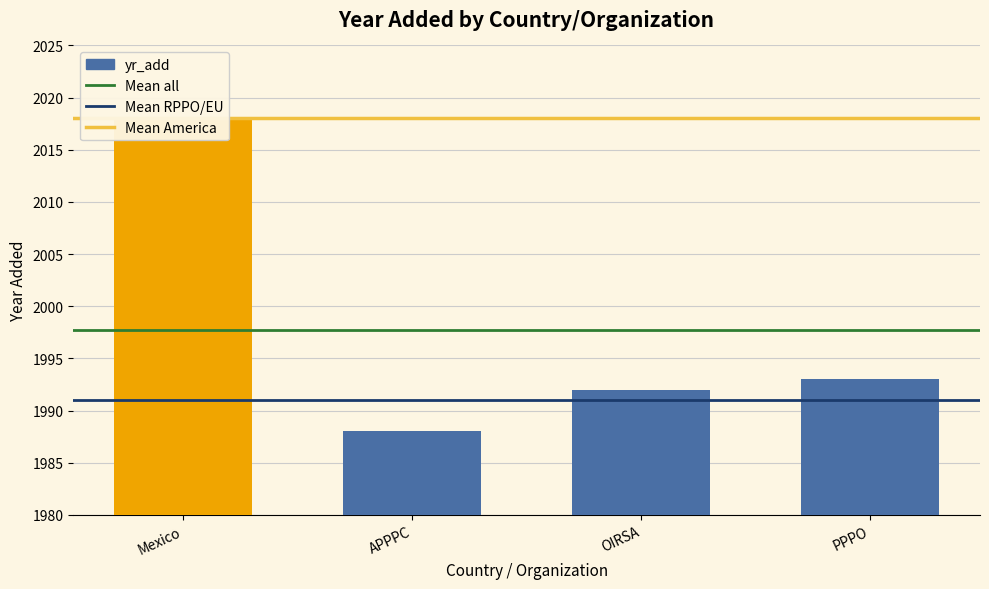

What is the minimum value shown in the chart?

1988